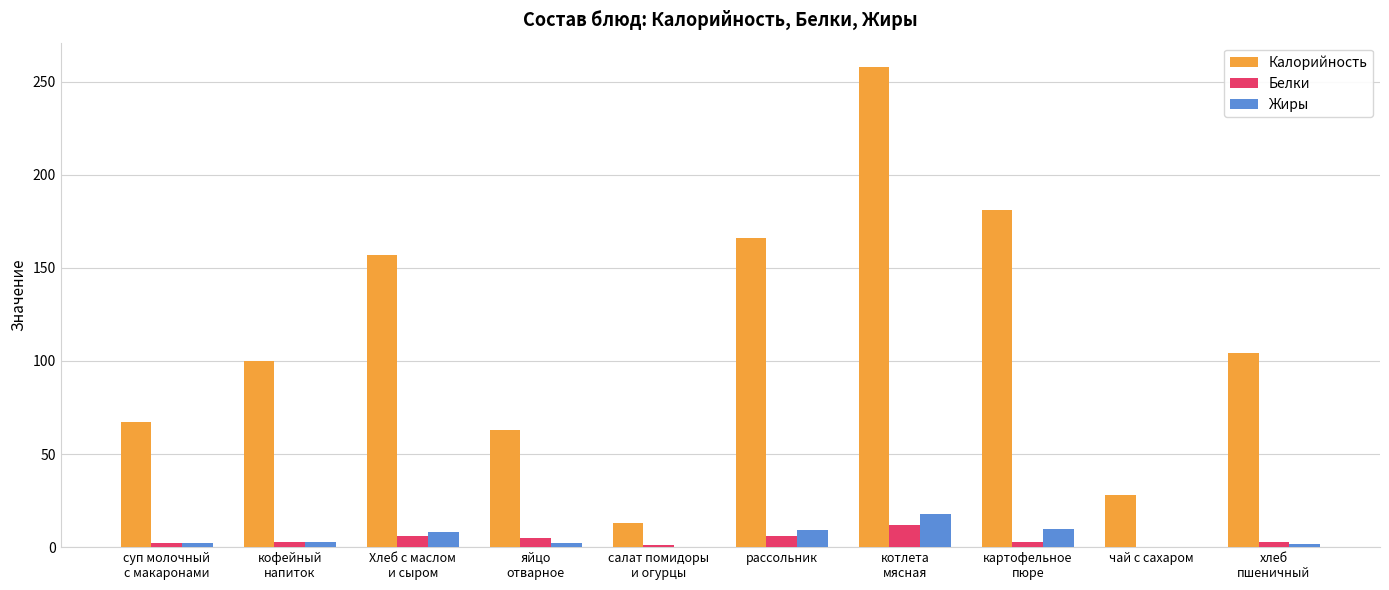

True or false: Калорийность has a value of 166.0 at рассольник.

True